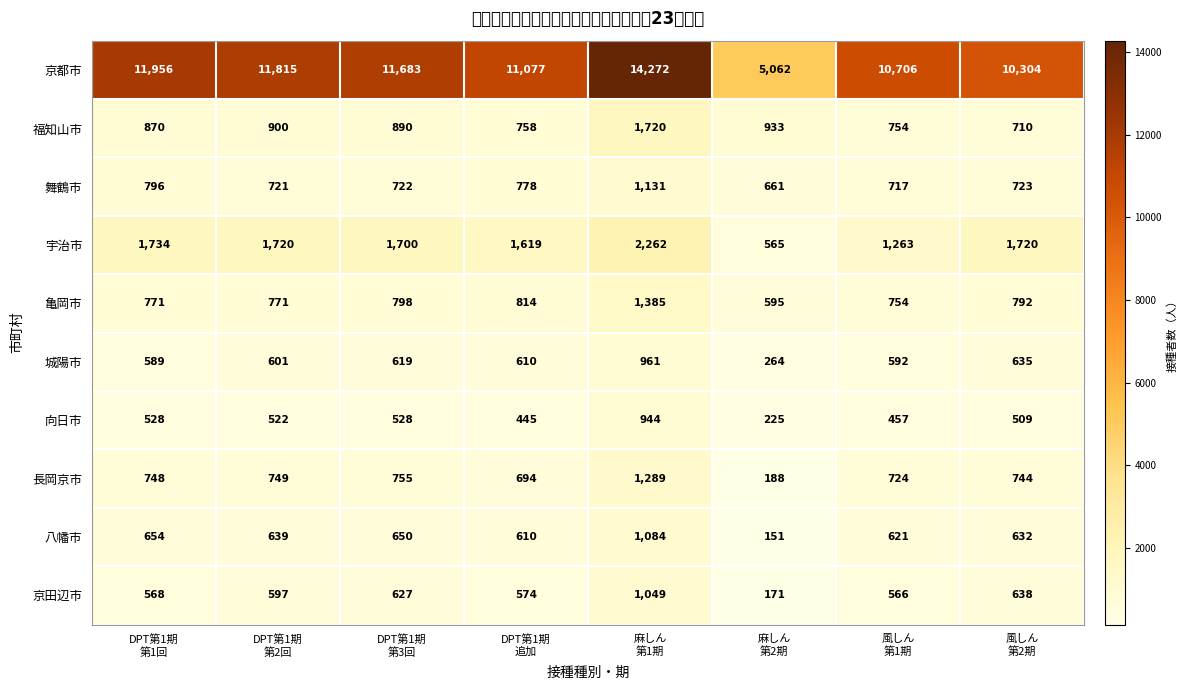

What is the difference between the maximum and minimum values in the 向日市 series?

719